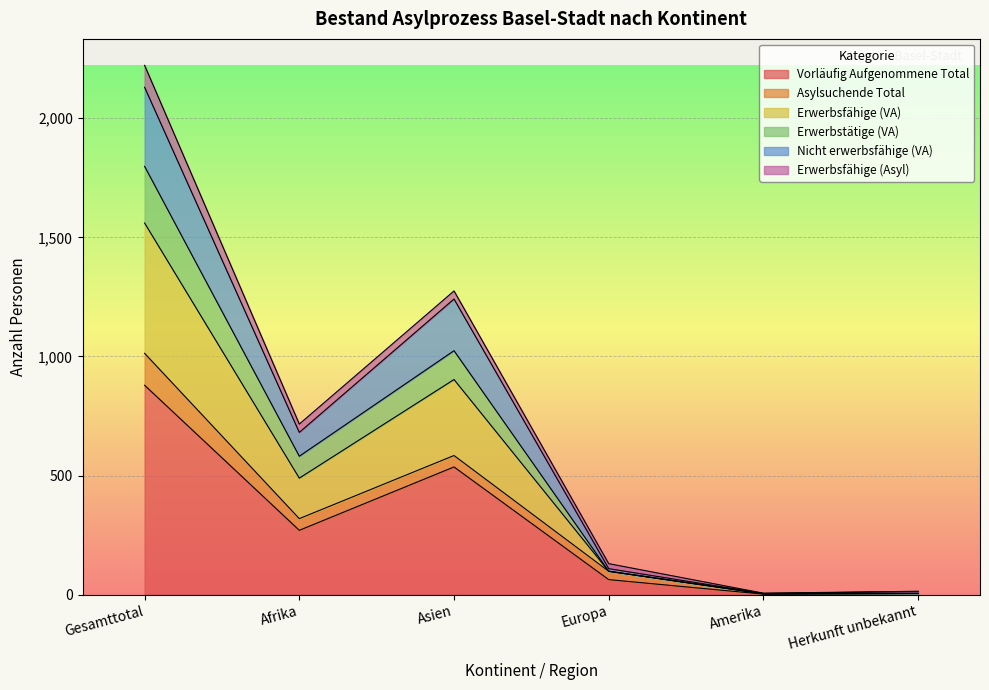

What is the difference between the highest and lowest values at Europa?

46